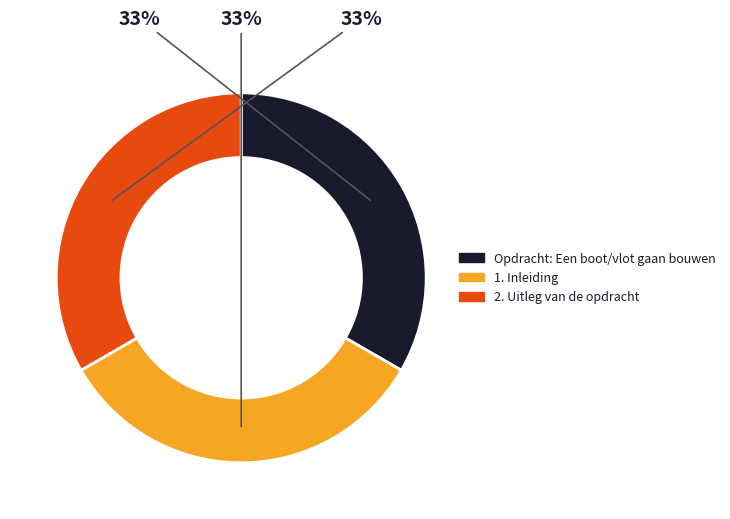

The 2. Uitleg van de opdracht slice represents 39% of the pie. True or false?

False